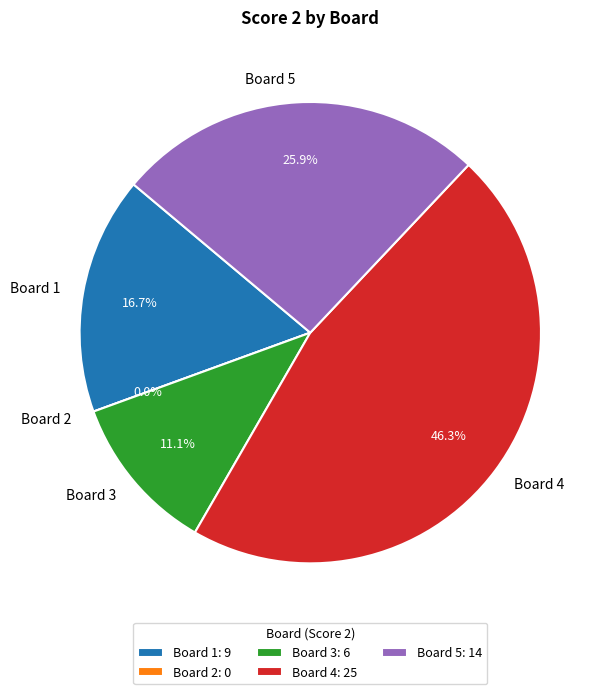

What percentage is the Board 4 slice, to the nearest percent?

46%